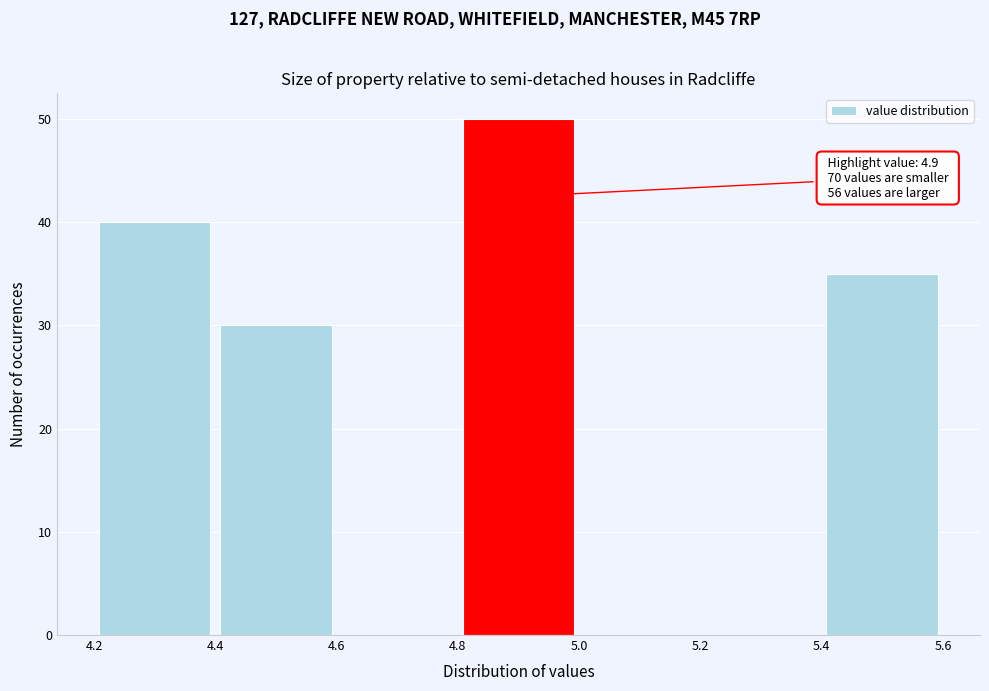

Over which range of the x-axis is the bar tallest?

4.8 to 5.0